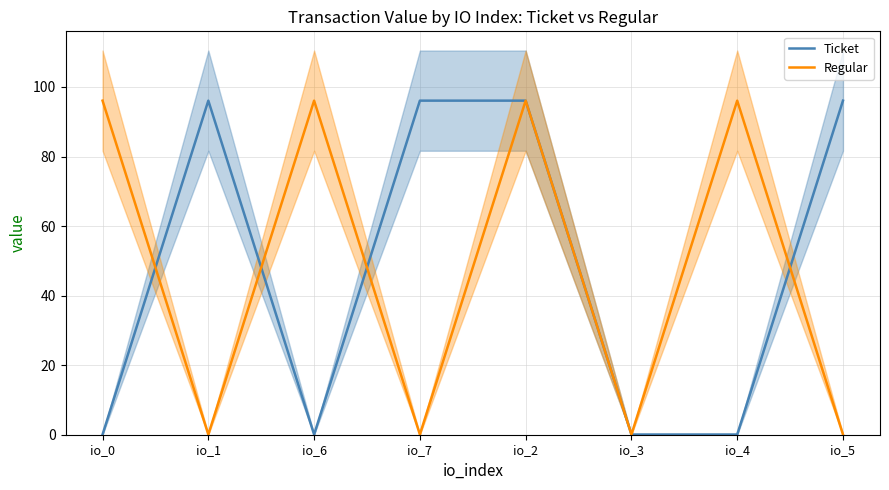

Reading left to right, extract all data points from this chart.

Ticket: io_0=0.1	io_1=96.1	io_6=0.1	io_7=96.1	io_2=96.1	io_3=0.1	io_4=0.1	io_5=96.1
Regular: io_0=96.1	io_1=0.1	io_6=96.1	io_7=0.1	io_2=96.1	io_3=0.1	io_4=96.1	io_5=0.1